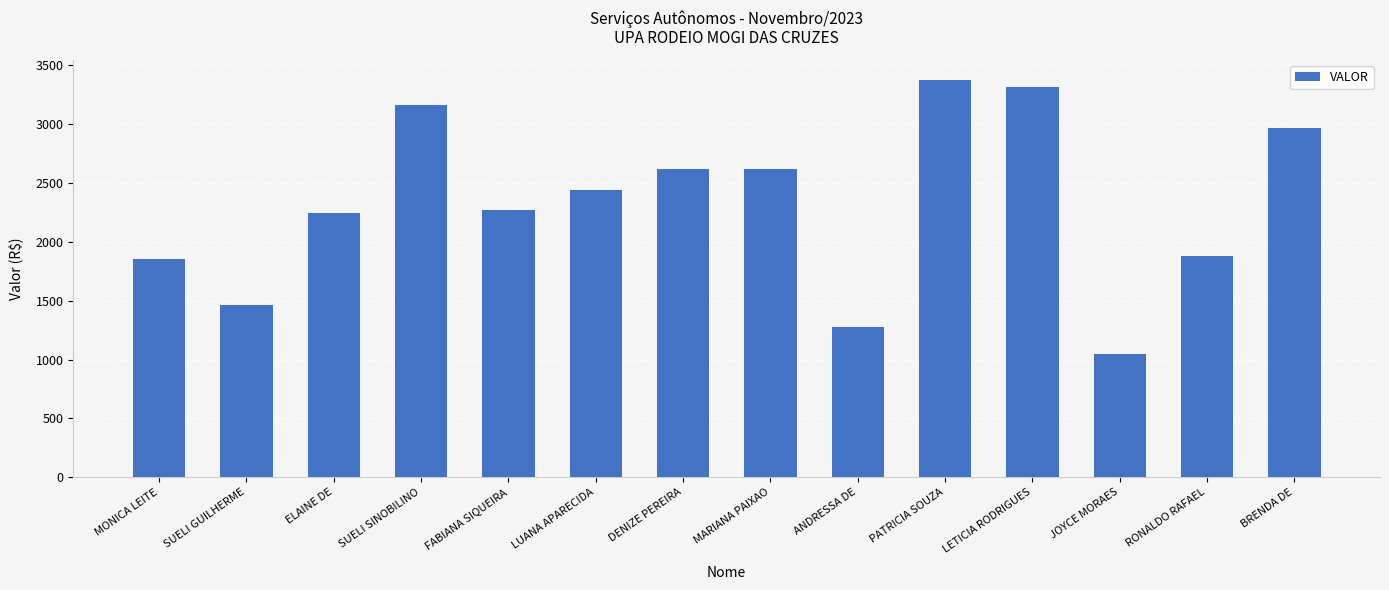

What is the label of the 3rd bar from the right?

JOYCE MORAES